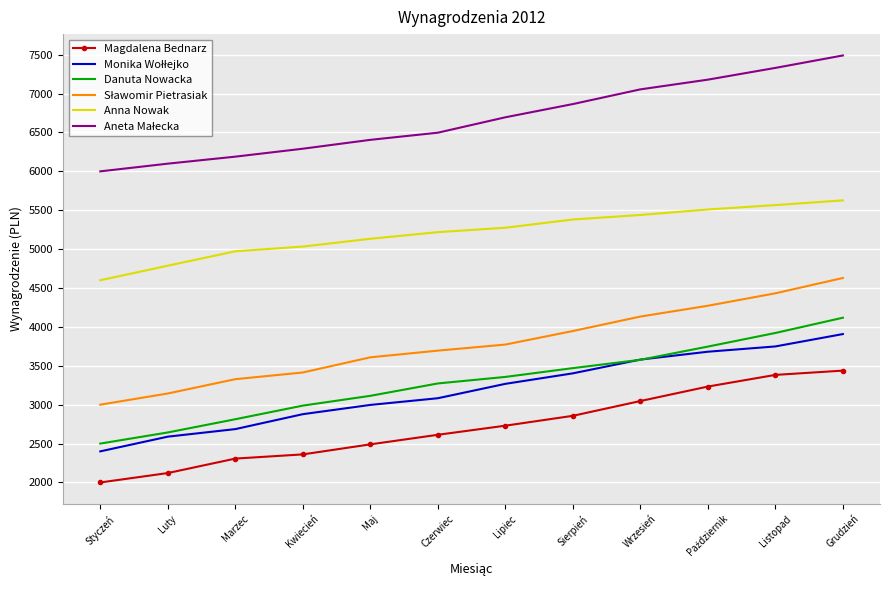

Which label corresponds to the largest value in the chart?

Grudzień